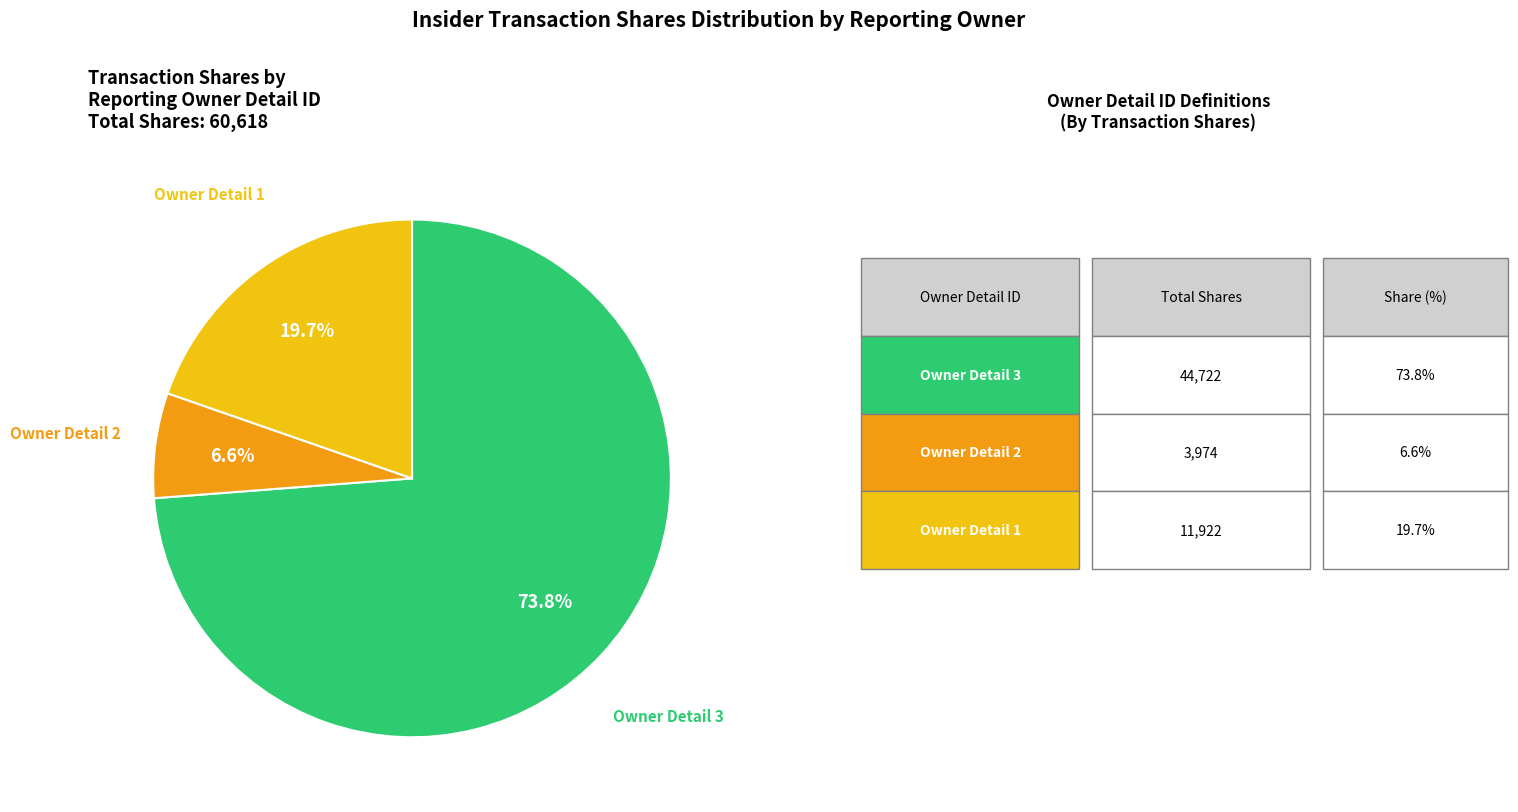

Does any single category account for the majority?

Yes